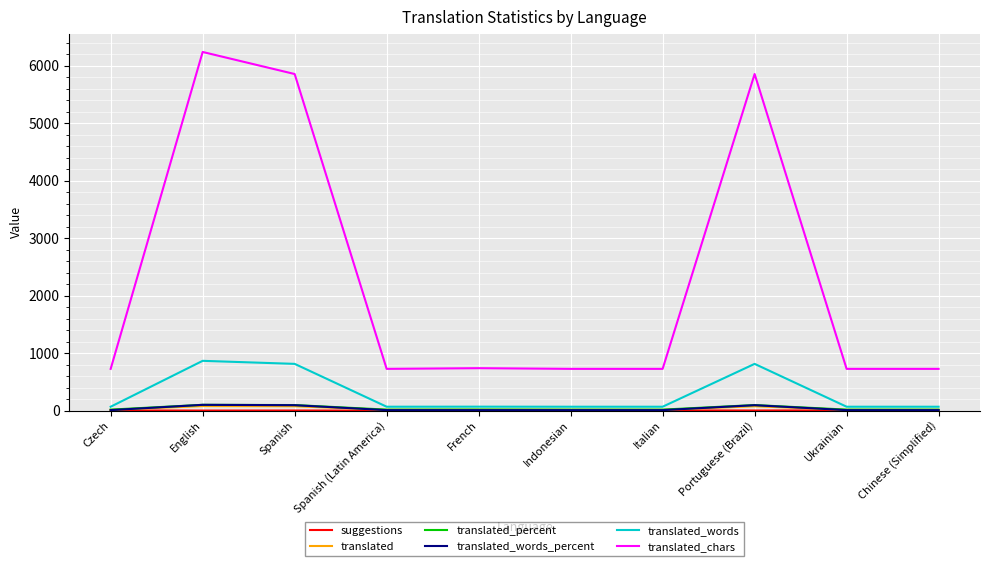

Which series has the largest range (max minus min)?

translated_chars